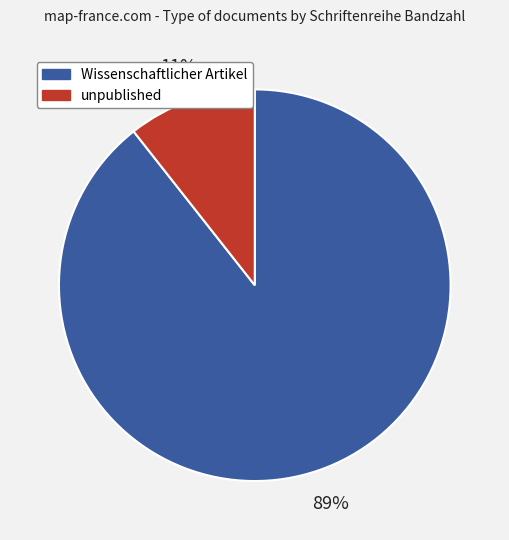

Combined, do Wissenschaftlicher Artikel and unpublished account for over 50%?

Yes